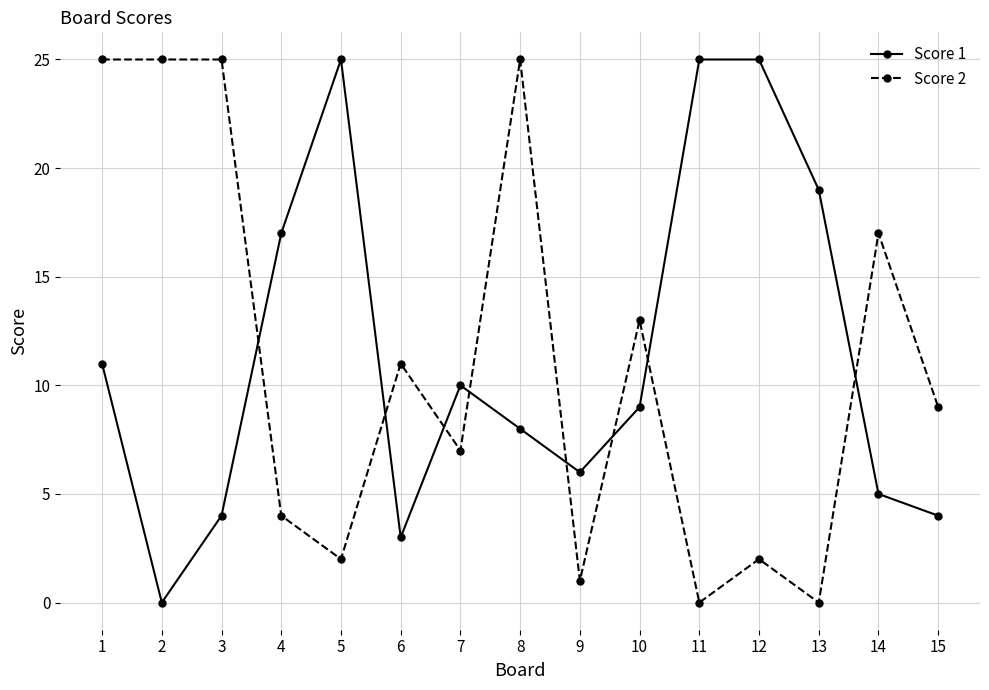

At which label does Score 1 reach its minimum?

2